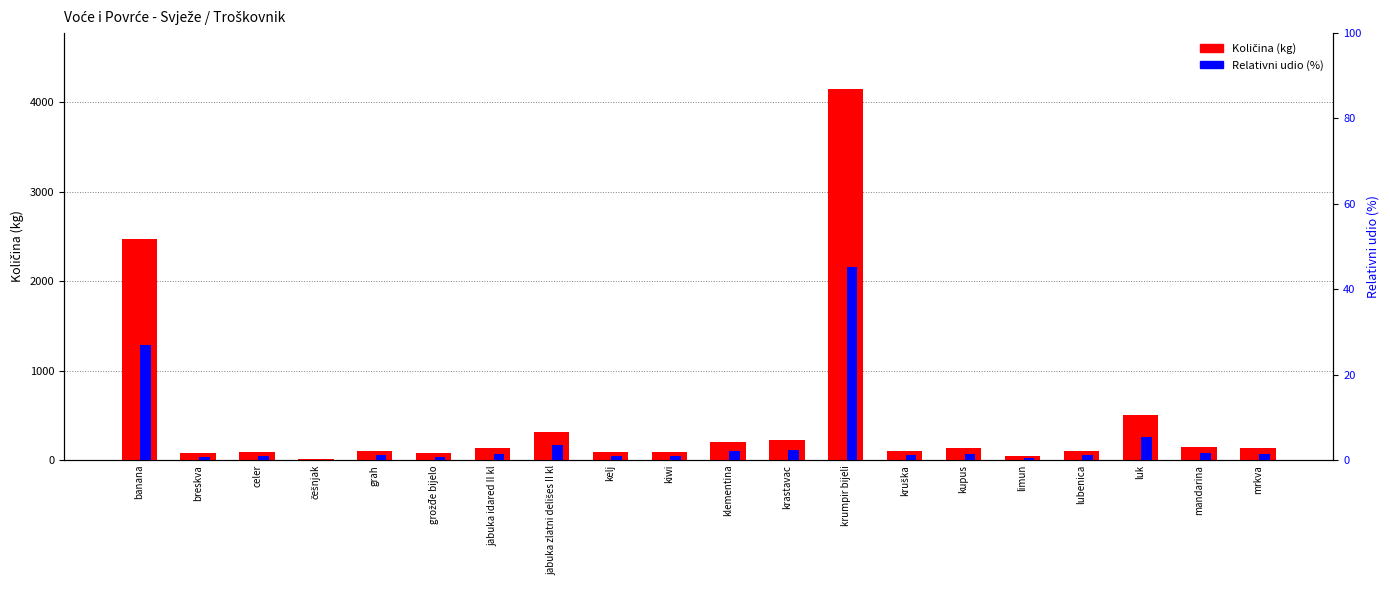

Where is Količina (kg) nearest to the value 2080?

banana